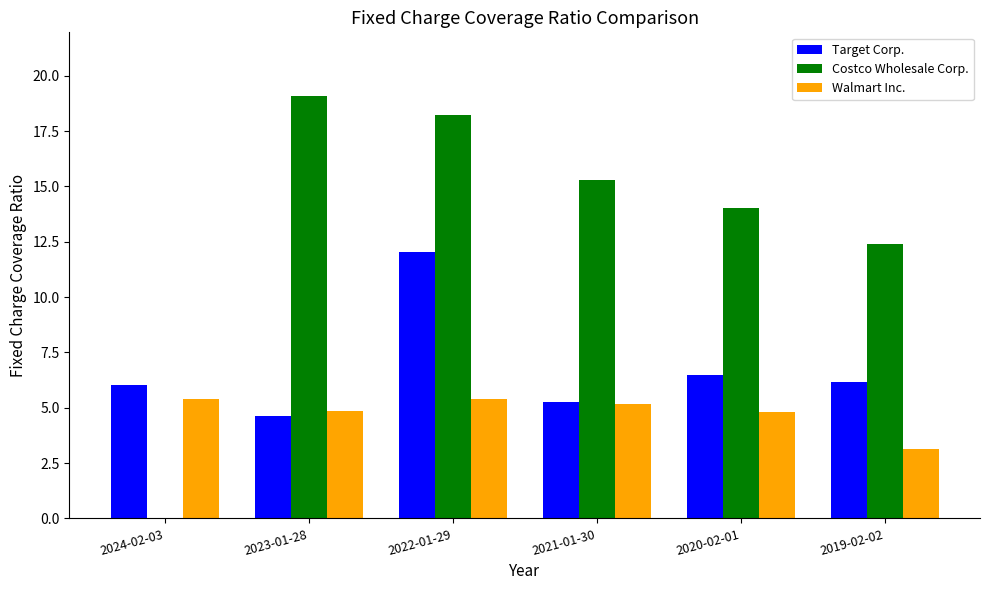

At which label does Costco Wholesale Corp. reach its peak?

2023-01-28